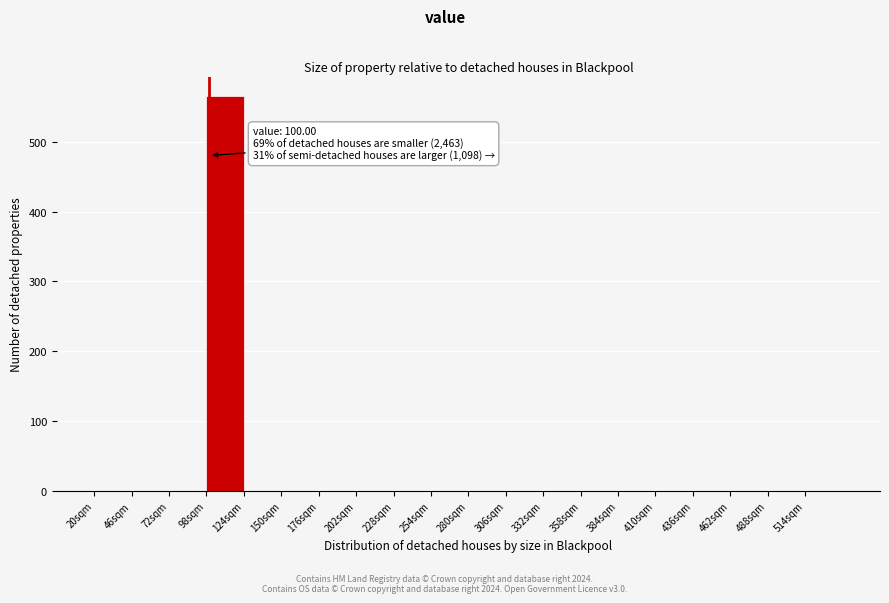

Which range on the x-axis has the tallest bar?

98 to 124